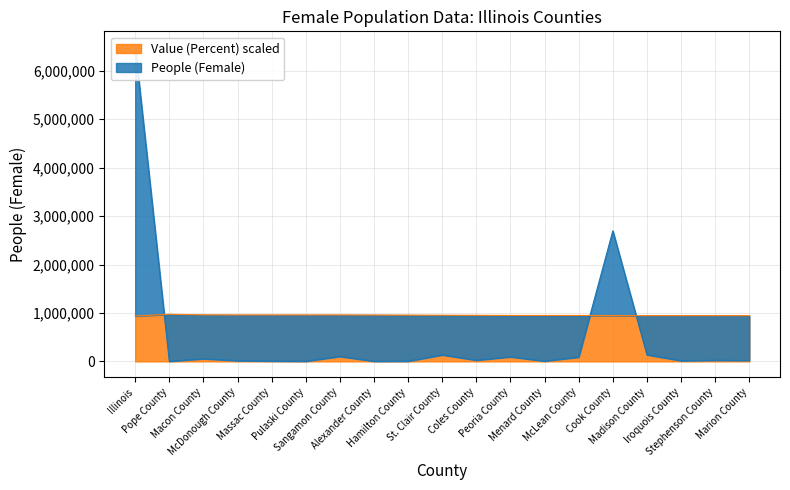

Does the chart display data point markers on the line(s)?

No